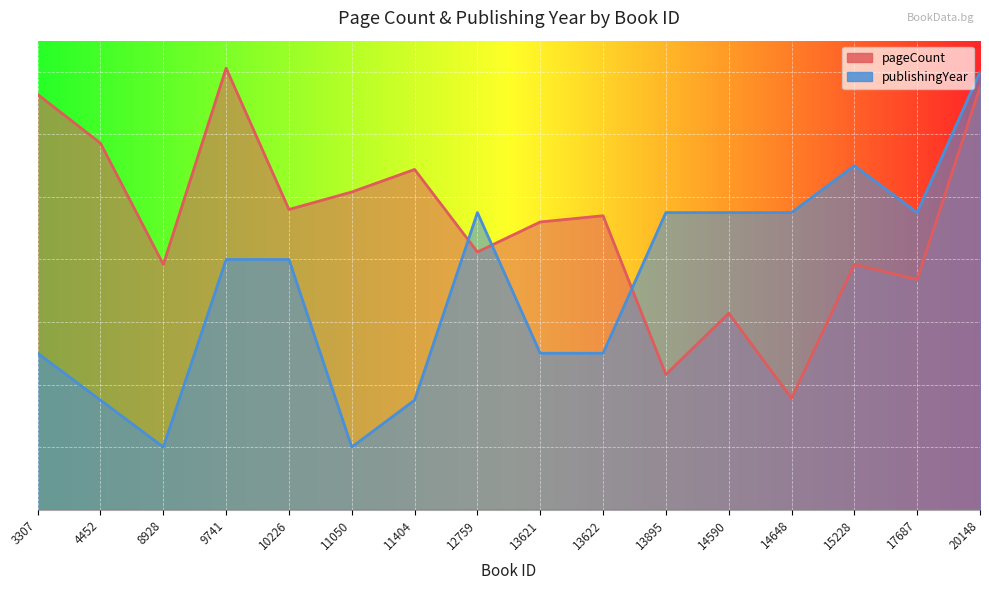

At which category does publishingYear reach its first local peak?

12759